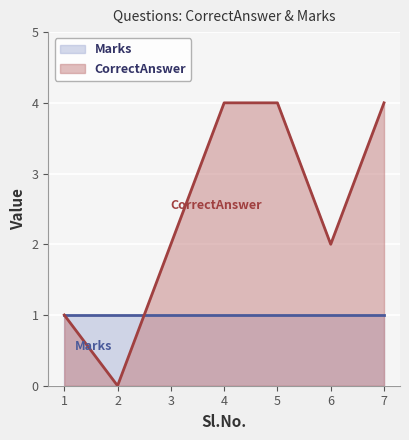

How many data points are above 2?

3